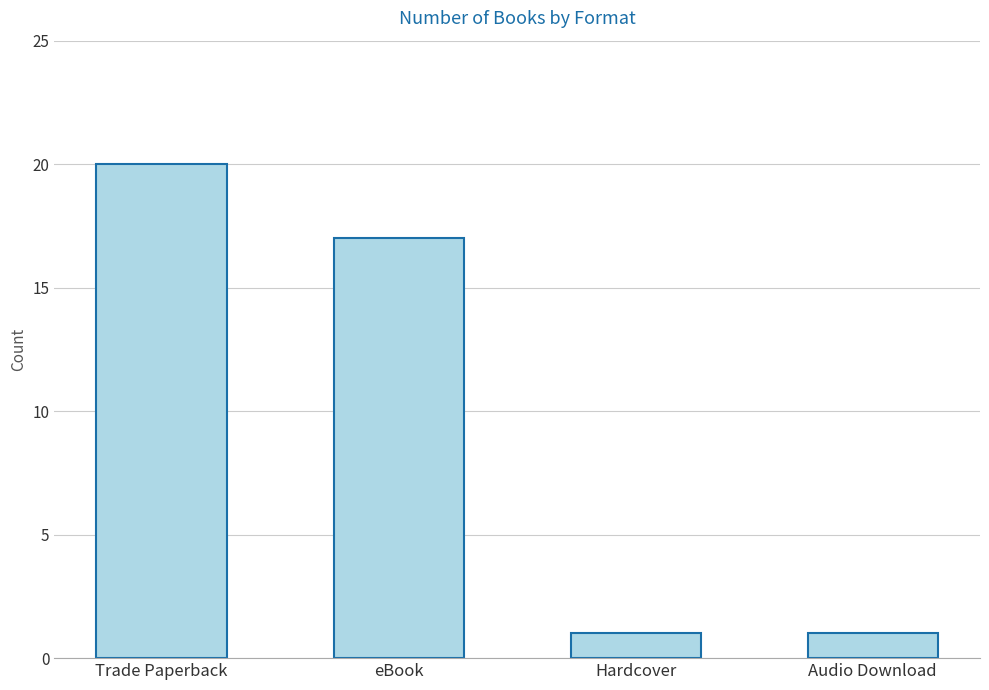

The value at eBook is 29. True or false?

False